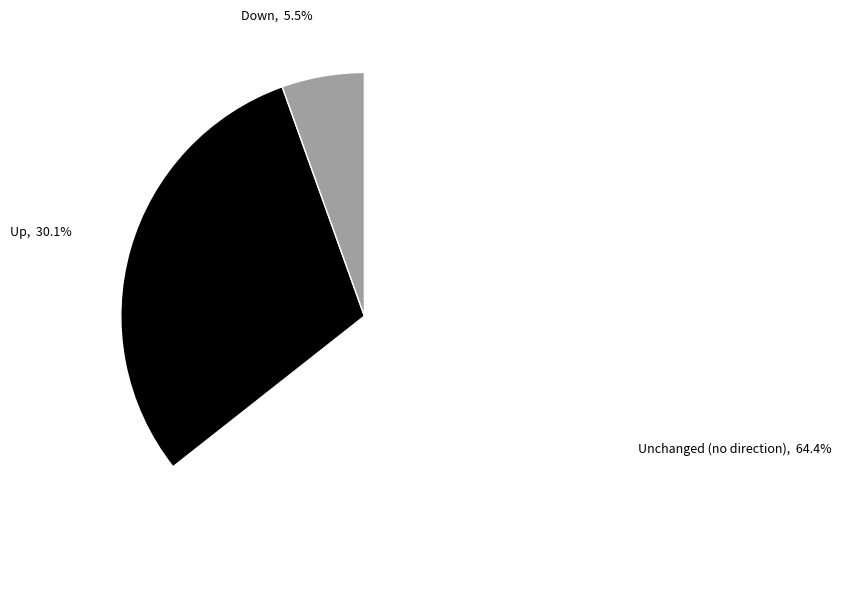

Does any single category account for the majority?

Yes